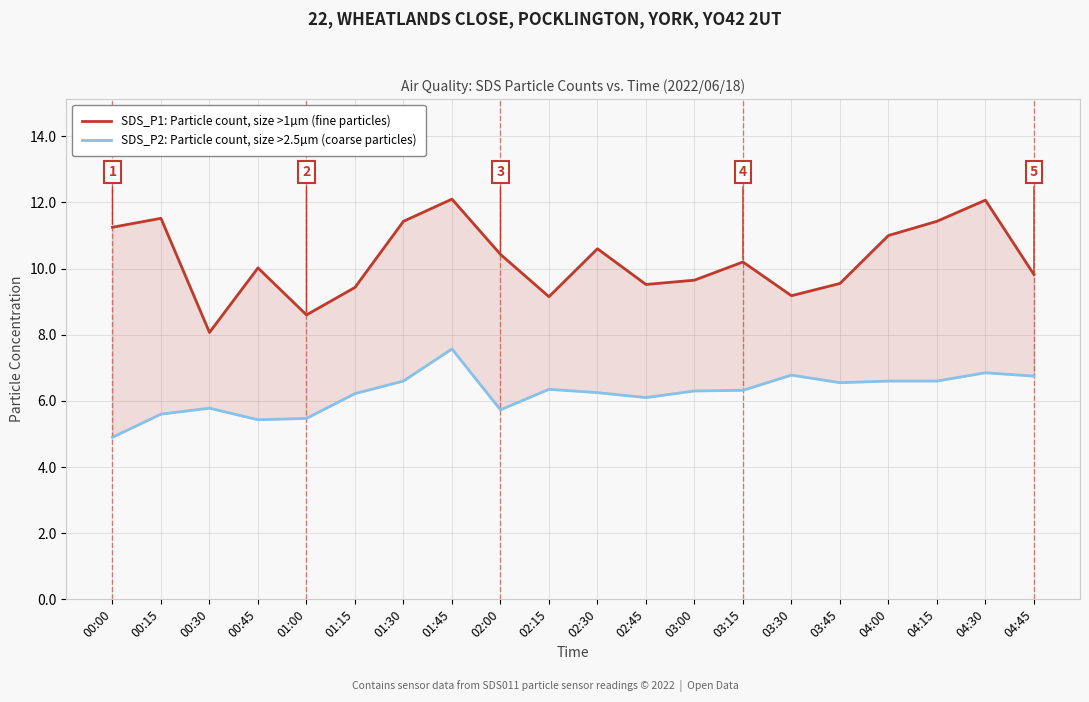

What is the total value across all series at 03:45?

16.1